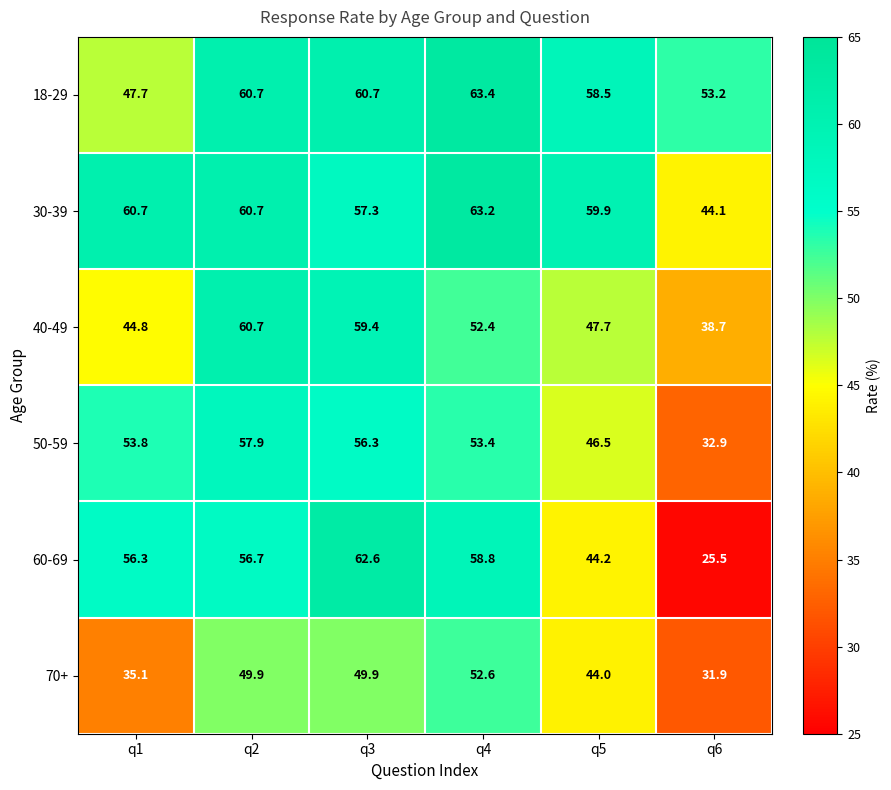

What is the spread (max minus min) of values at q6?

27.7